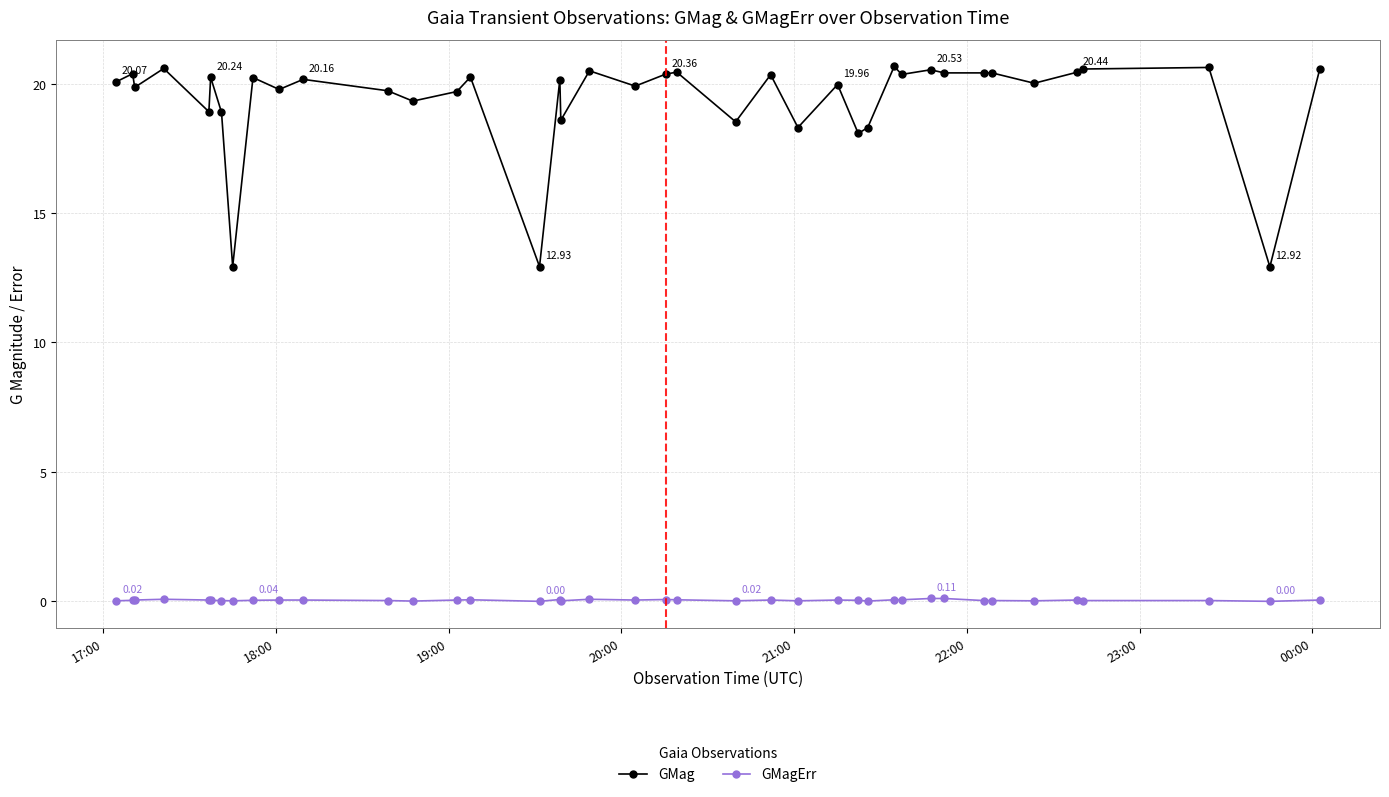

What is the difference between the maximum and minimum values in the GMag series?

7.7